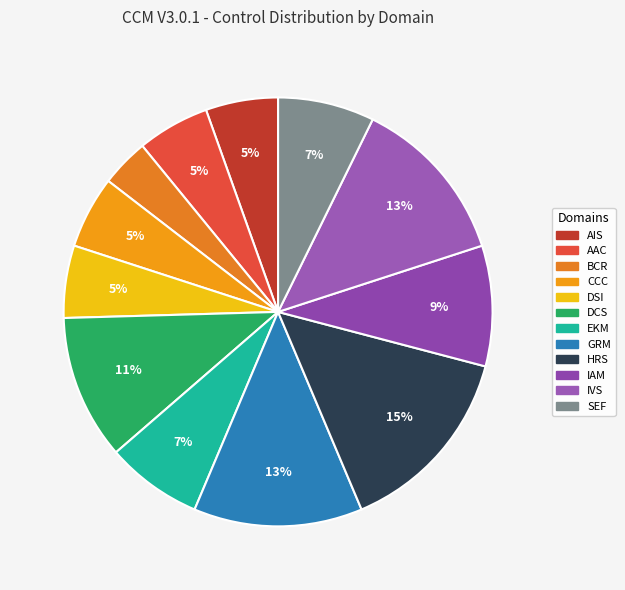

To the nearest percent, what is the average slice percentage?

8%